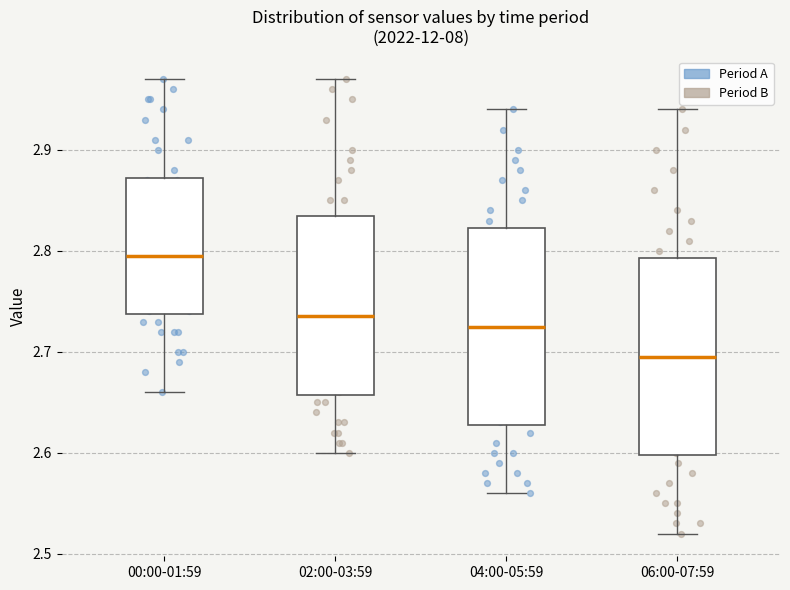

Where is the lower edge of the box for 02:00-03:59 on the y-axis? The values are not printed on the chart, so give them approximately, as read against the axis.

2.66